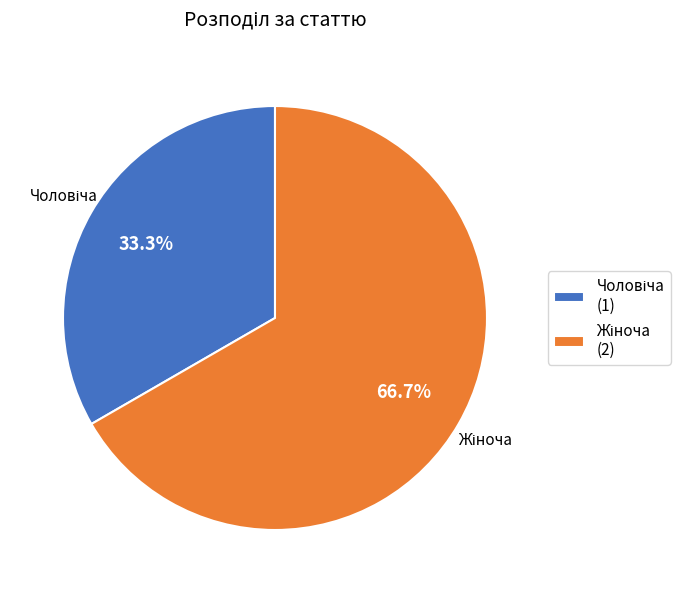

Is there a majority slice in this chart?

Yes